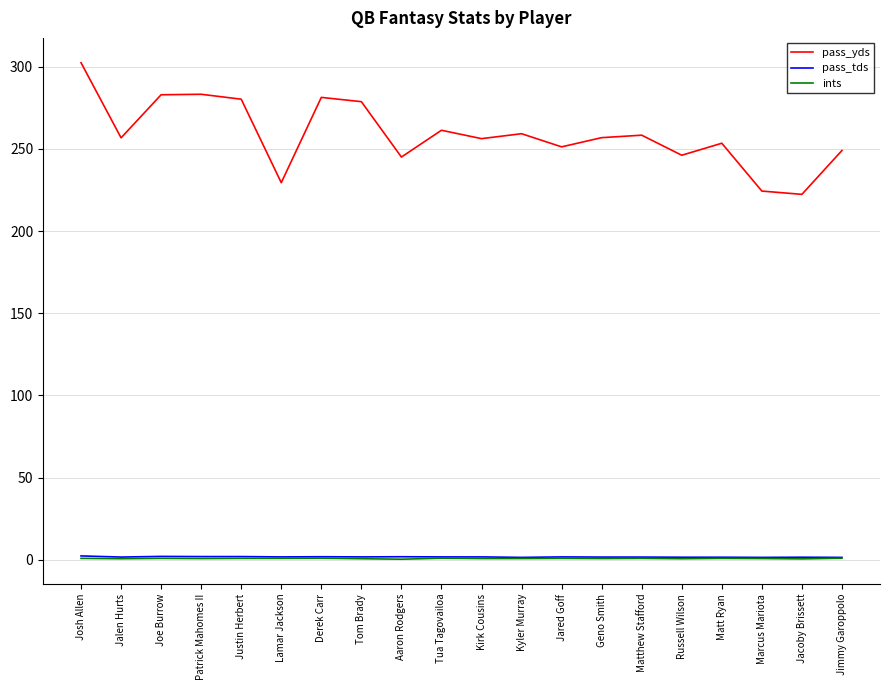

At which category does the chart reach its peak across all series?

Josh Allen